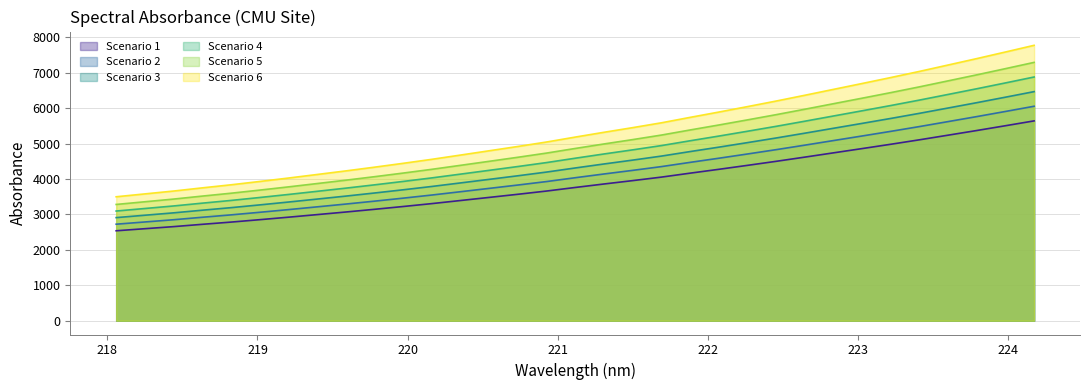

Reading left to right, what are all the values shown in this chart?

218.0596=2539.1	218.2508=2597.9	218.442=2656.5	218.6332=2721.7	218.8244=2784.4	219.0156=2852.5	219.2067=2922.8	219.3979=2995.7	219.589=3069.1	219.7801=3145.5	219.9712=3224.6	220.1623=3306.7	220.3533=3394.0	220.5444=3481.8	220.7354=3570.0	220.9264=3661.5	221.1174=3762.4	221.3083=3860.5	221.4993=3955.6	221.6902=4054.4	221.8812=4165.8	222.0721=4274.3	222.263=4386.1	222.4538=4499.9	222.6447=4618.5	222.8355=4739.2	223.0264=4859.7	223.2172=4981.6	223.408=5107.4	223.5987=5238.1	223.7895=5369.5	223.9802=5504.5	224.1709=5641.3